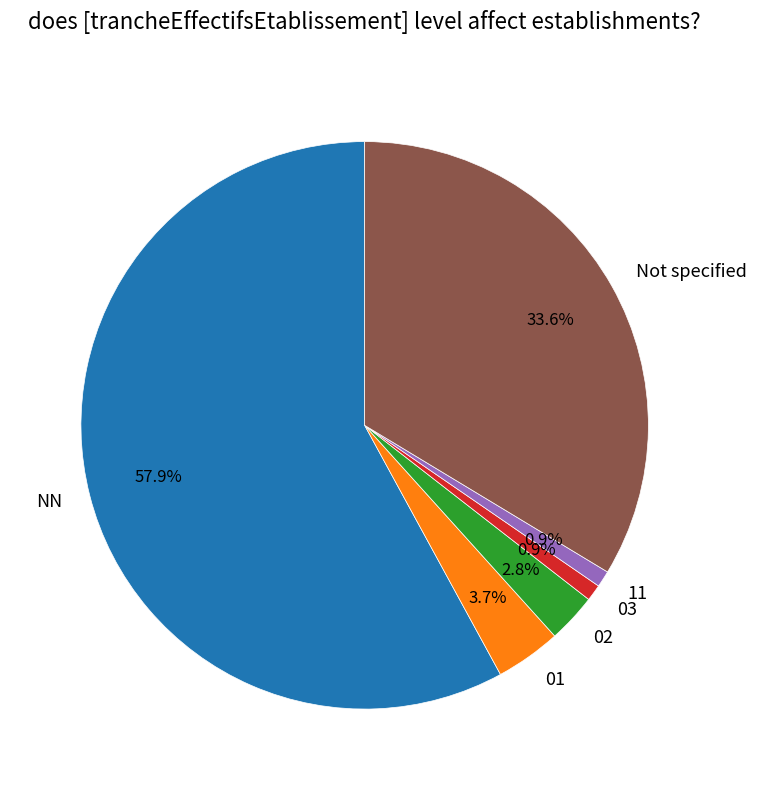

Between 01 and NN, which is larger?

NN